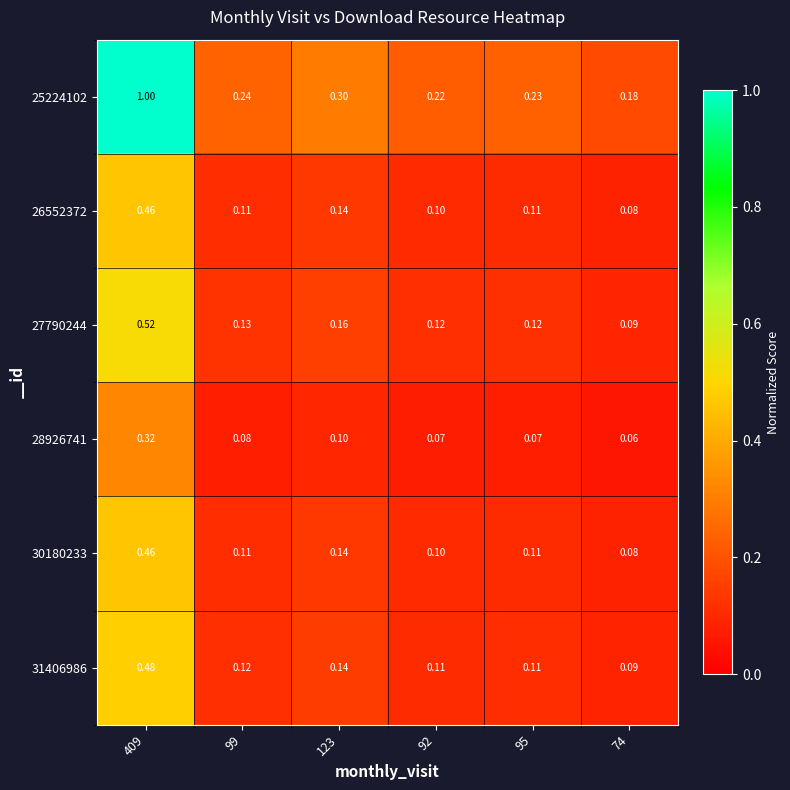

Is the value of 25224102 at 74 greater than the value of 26552372 at 92?

Yes